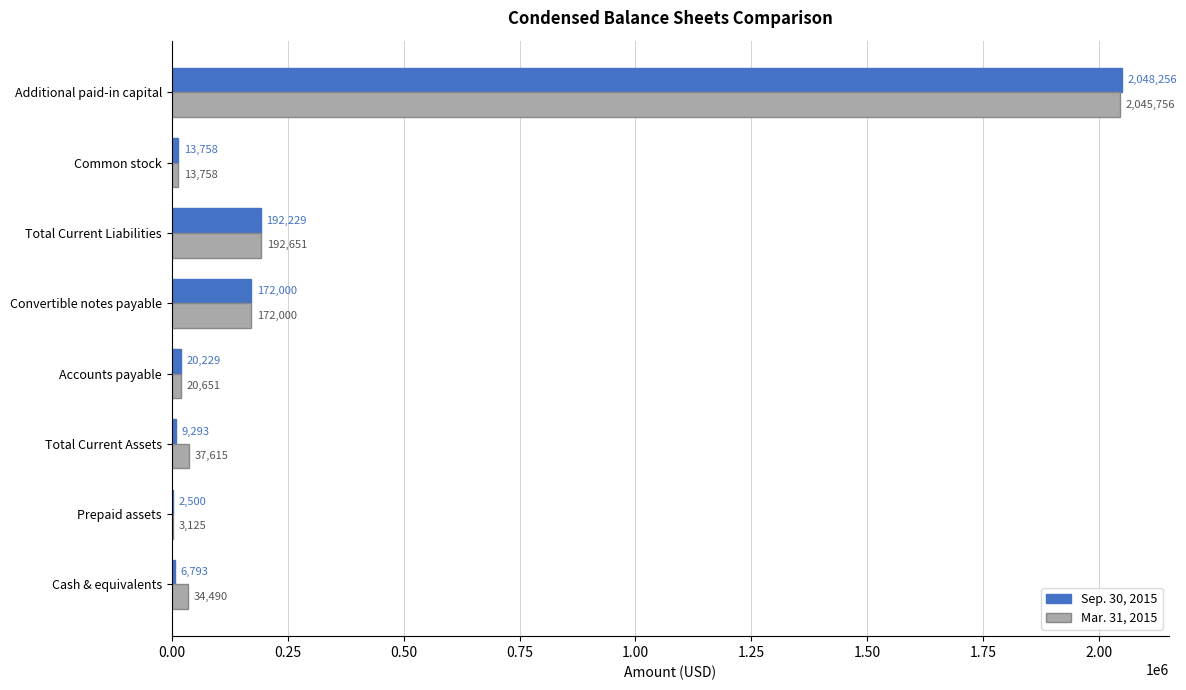

At which label does Mar. 31, 2015 reach its peak?

Additional paid-in capital